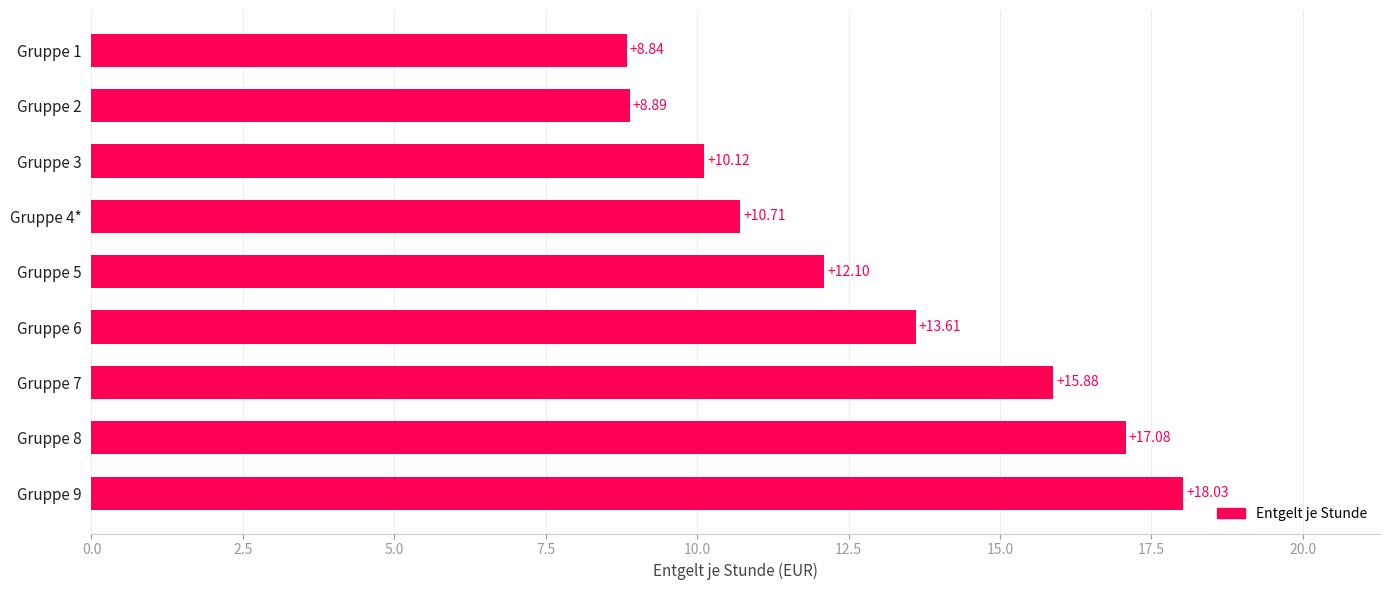

Approximately how many times larger is the value at Gruppe 3 compared to Gruppe 7?

0.6